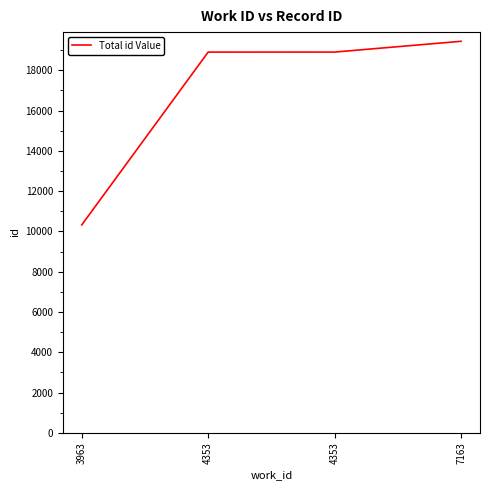

Does the chart have visible grid lines?

No